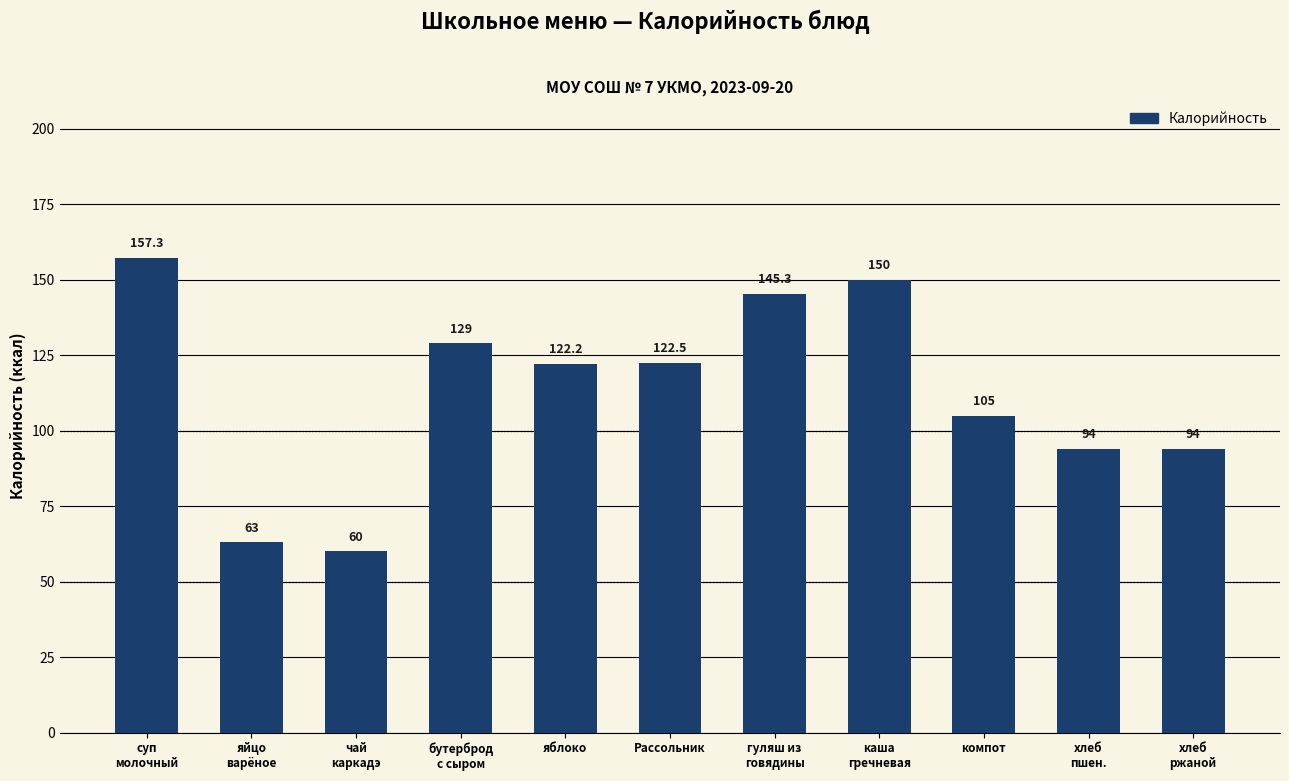

What is the value of the 1st bar from the left?

157.3